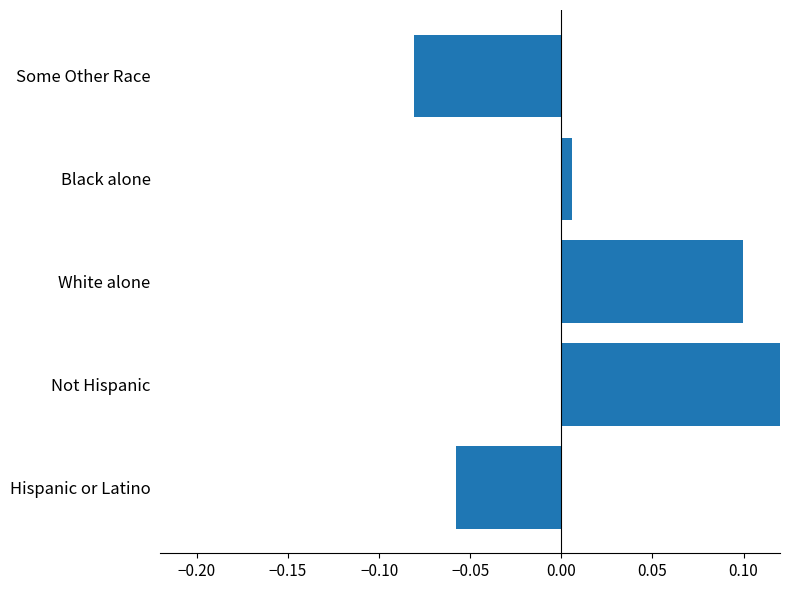

What is the difference between the maximum and minimum values?

0.3